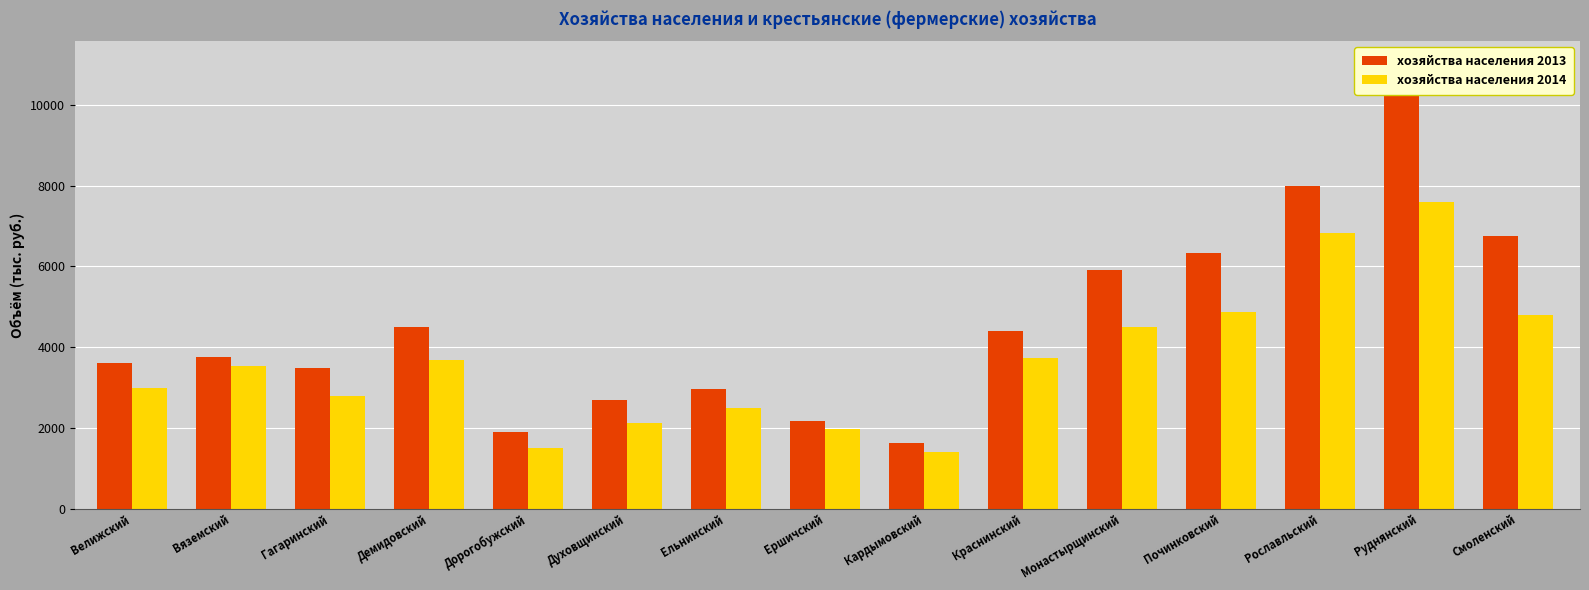

How many groups of bars are there?

15